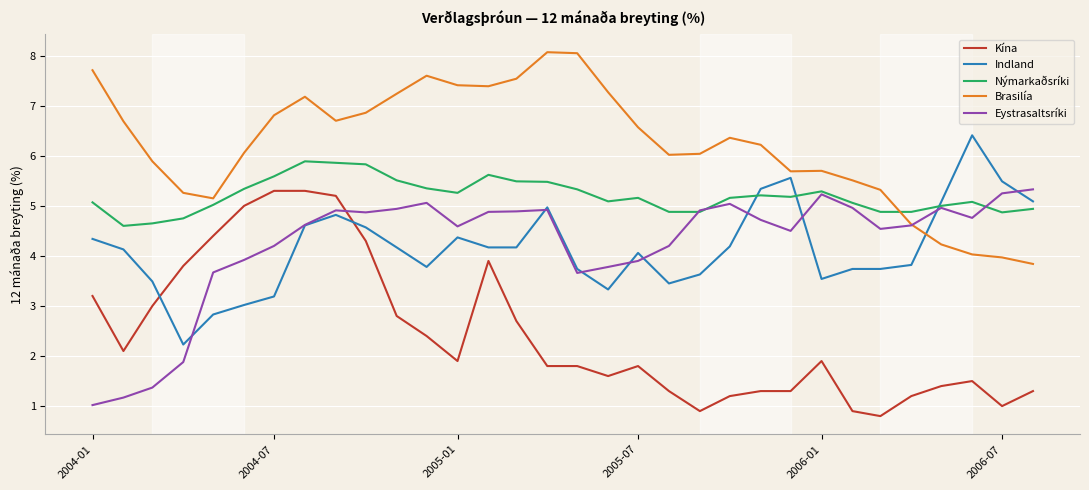

Which series has the largest total across all categories?

Brasilía